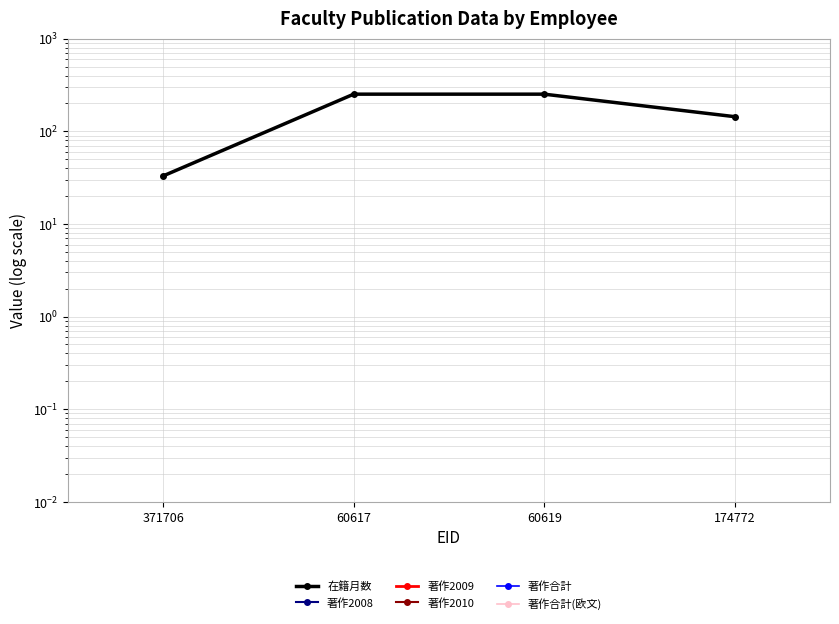

Reading left to right, extract all data points from this chart.

在籍月数: 371706=33.0	60617=252.0	60619=252.0	174772=144.0
著作2008: 371706=0.0	60617=0.0	60619=0.0	174772=0.0
著作2009: 371706=0.0	60617=0.0	60619=0.0	174772=0.0
著作2010: 371706=0.0	60617=0.0	60619=0.0	174772=0.0
著作合計: 371706=0.0	60617=0.0	60619=0.0	174772=0.0
著作合計(欧文): 371706=0.0	60617=0.0	60619=0.0	174772=0.0